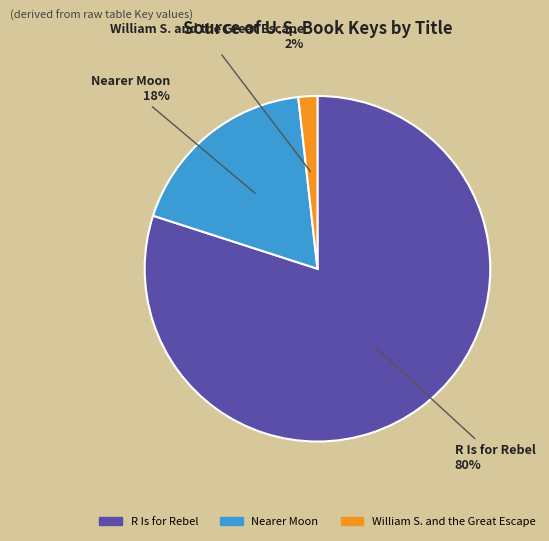

To the nearest percent, what is the difference between the largest and smallest slice percentages?

78%